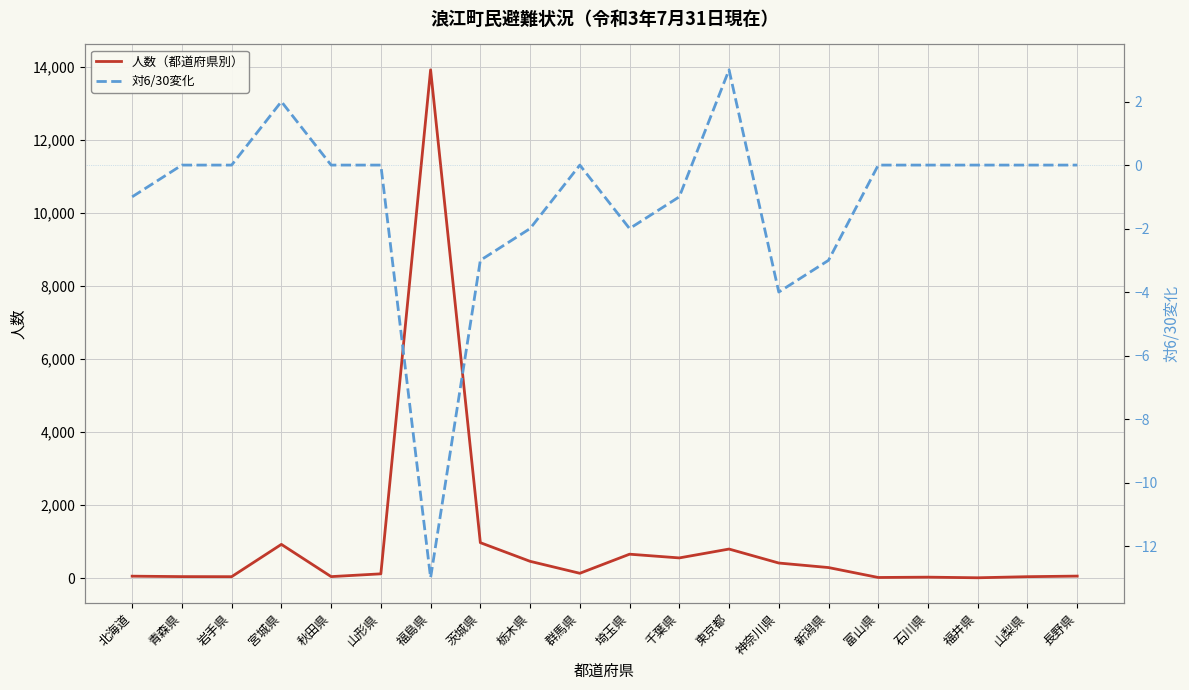

What are all the series names shown in the legend?

人数（都道府県別）, 対6/30変化